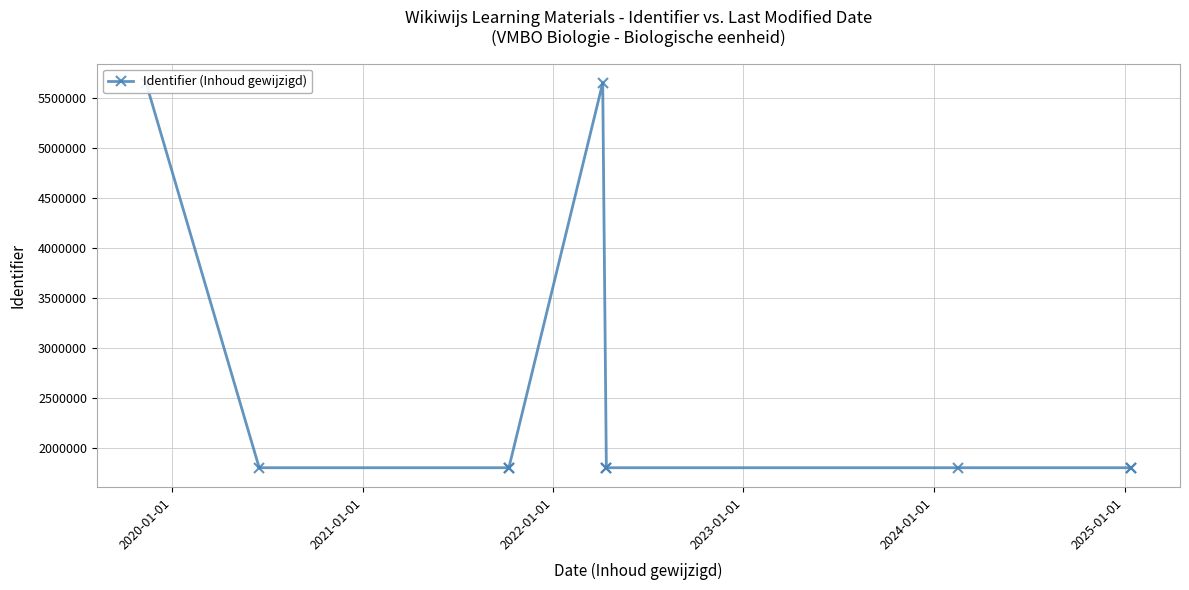

What is the average value?

2573510